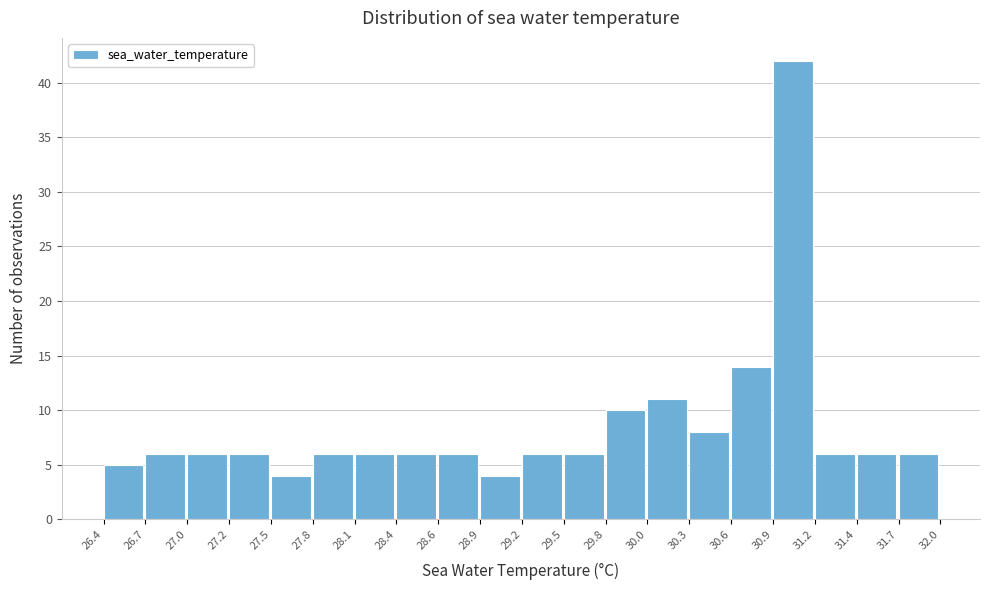

Reading left to right, transcribe this chart: for each bar, give the range it covers on the x-axis and its height. The values are not printed on the chart, so give them approximately, as read against the axis.

26.4 to 26.7: 5
26.7 to 27.0: 6
27.0 to 27.2: 6
27.2 to 27.5: 6
27.5 to 27.8: 4
27.8 to 28.1: 6
28.1 to 28.4: 6
28.4 to 28.6: 6
28.6 to 28.9: 6
28.9 to 29.2: 4
29.2 to 29.5: 6
29.5 to 29.8: 6
29.8 to 30.0: 10
30.0 to 30.3: 11
30.3 to 30.6: 8
30.6 to 30.9: 14
30.9 to 31.2: 42
31.2 to 31.4: 6
31.4 to 31.7: 6
31.7 to 32.0: 6